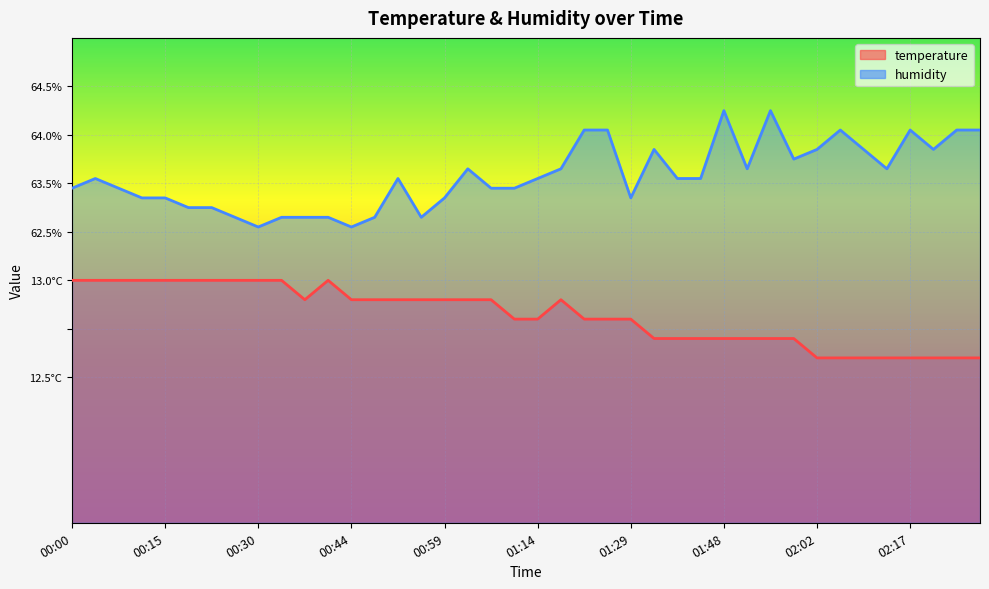

What is the label of the 5th point from the left?

00:15